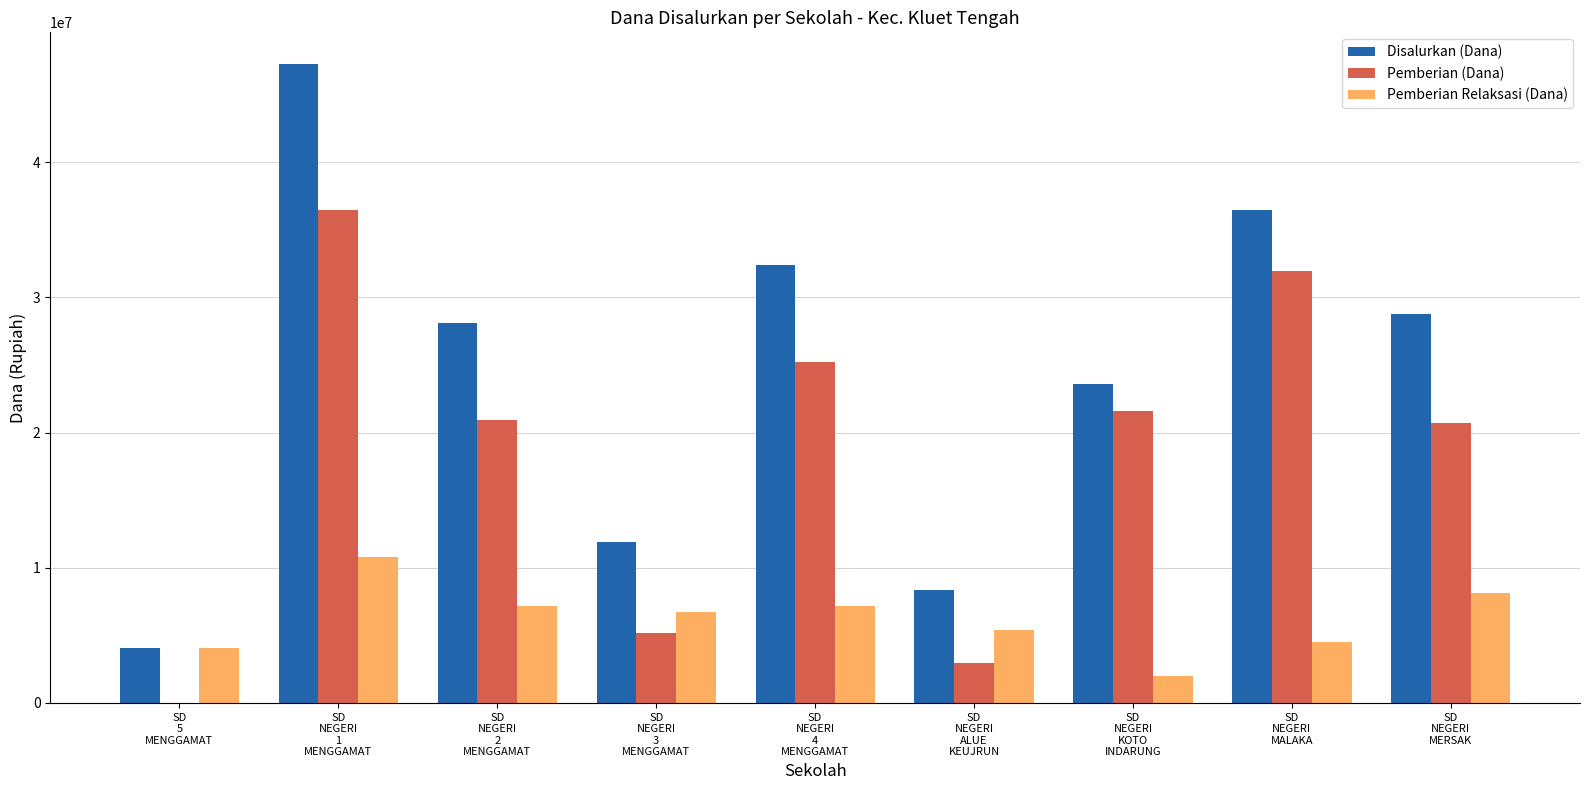

What is the sum of the Pemberian Relaksasi (Dana) values at SD
5
MENGGAMAT and SD
NEGERI
ALUE
KEUJRUN?

9450000